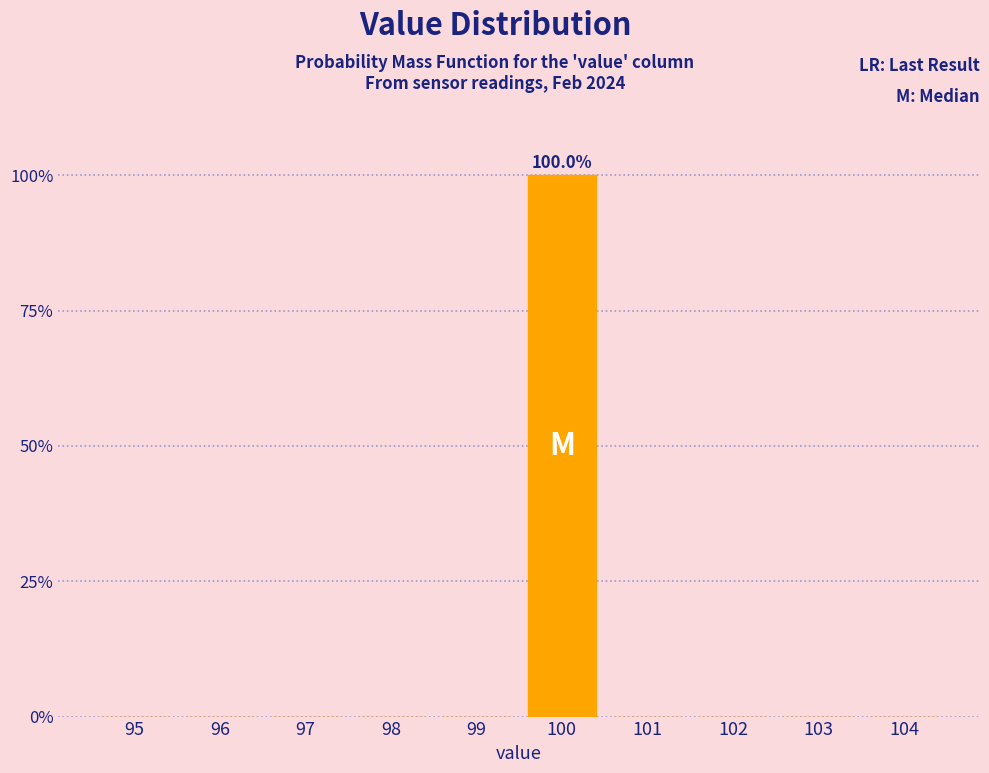

Reading left to right, extract all data points from this chart.

95=0	96=0	97=0	98=0	99=0	100=100	101=0	102=0	103=0	104=0